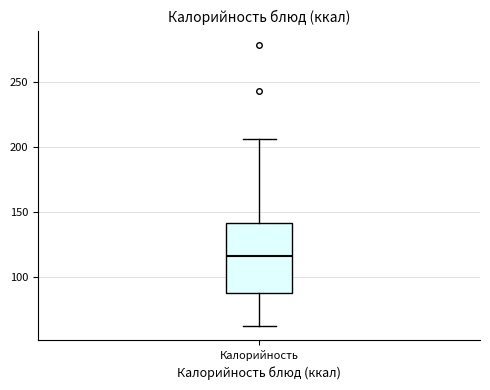

Read this box plot against the y-axis: the position of the median line, the range covered by the box, and the ends of both whiskers. The values are not printed on the chart, so give them approximately, as read against the axis.

median 115, box 90 to 140, whiskers 60 to 205